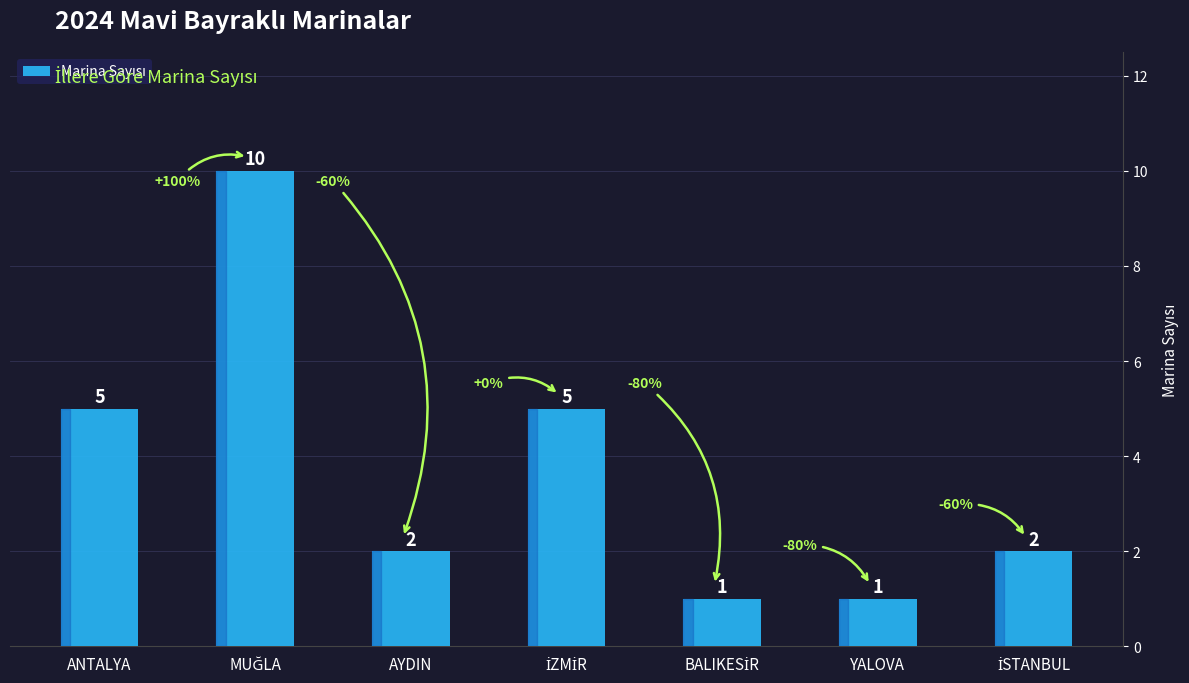

At which label does the data first exceed 2?

ANTALYA